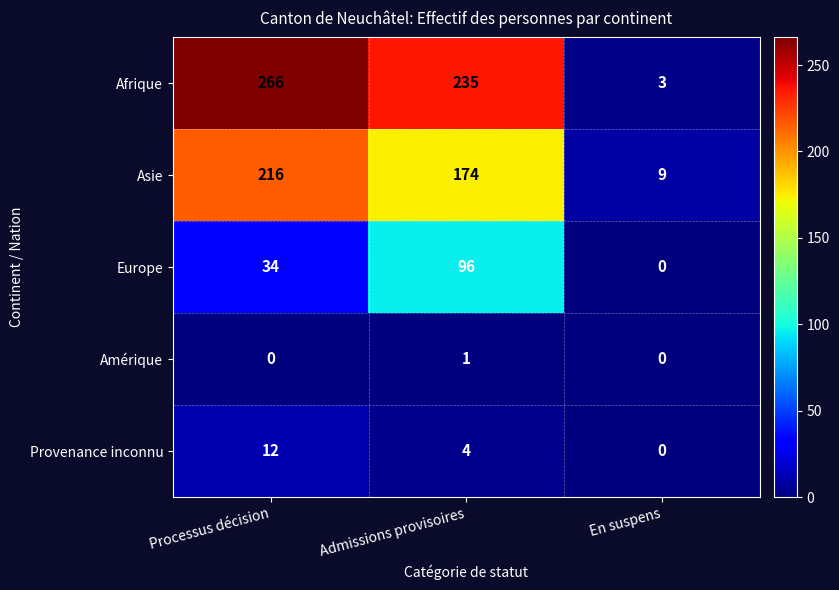

Rank the series by their maximum value, from highest to lowest.

Afrique, Asie, Europe, Provenance inconnu, Amérique